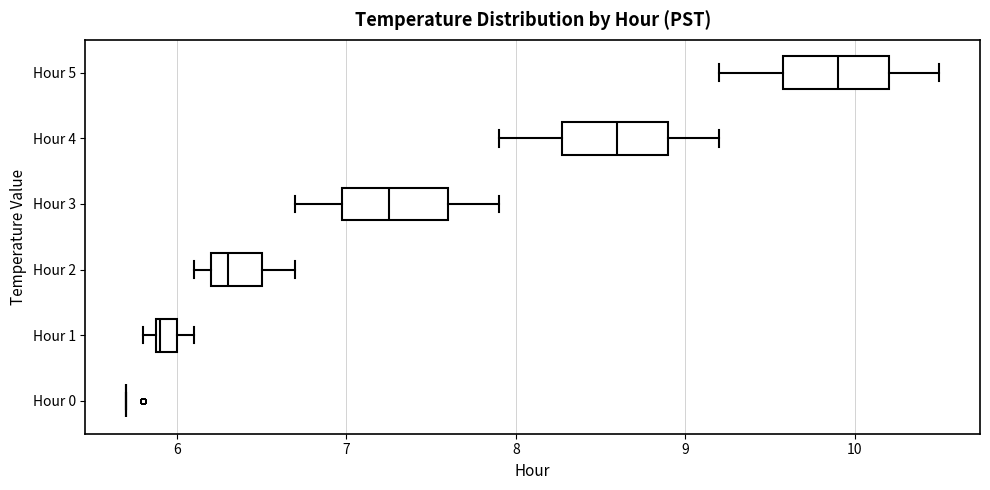

Where is the right edge of the box for Hour 1 on the x-axis? The values are not printed on the chart, so give them approximately, as read against the axis.

6.0